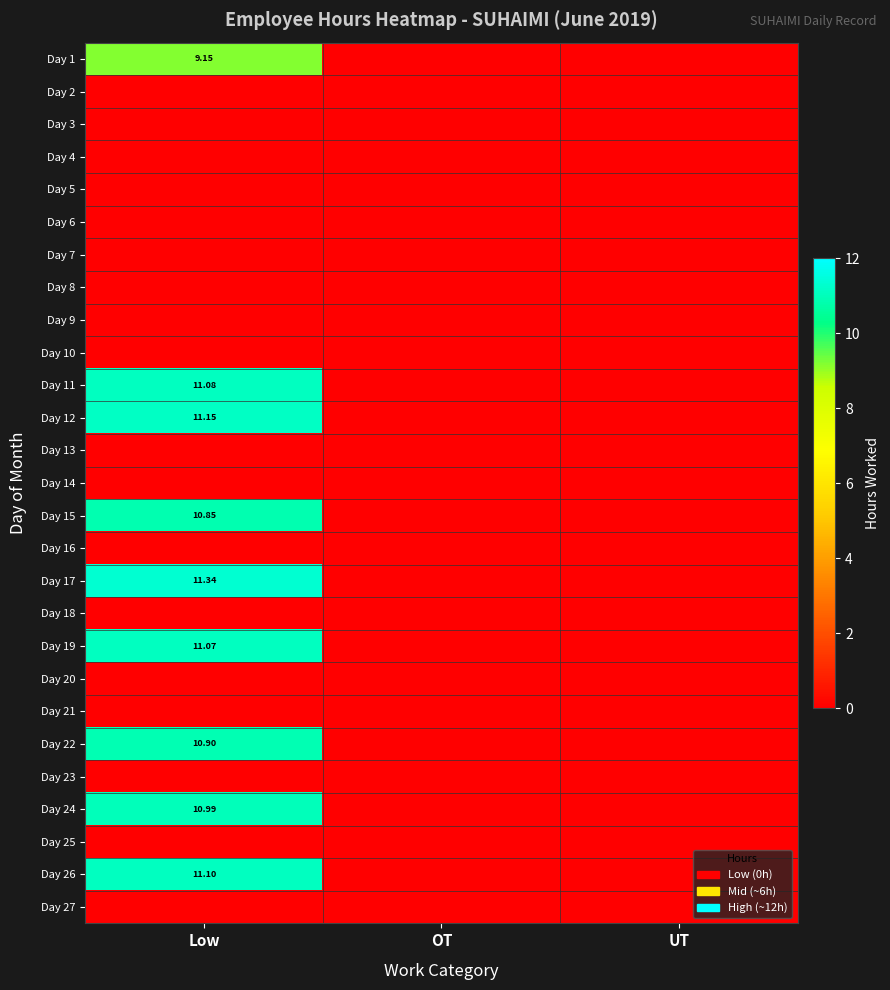

How many data points does each series have?

3